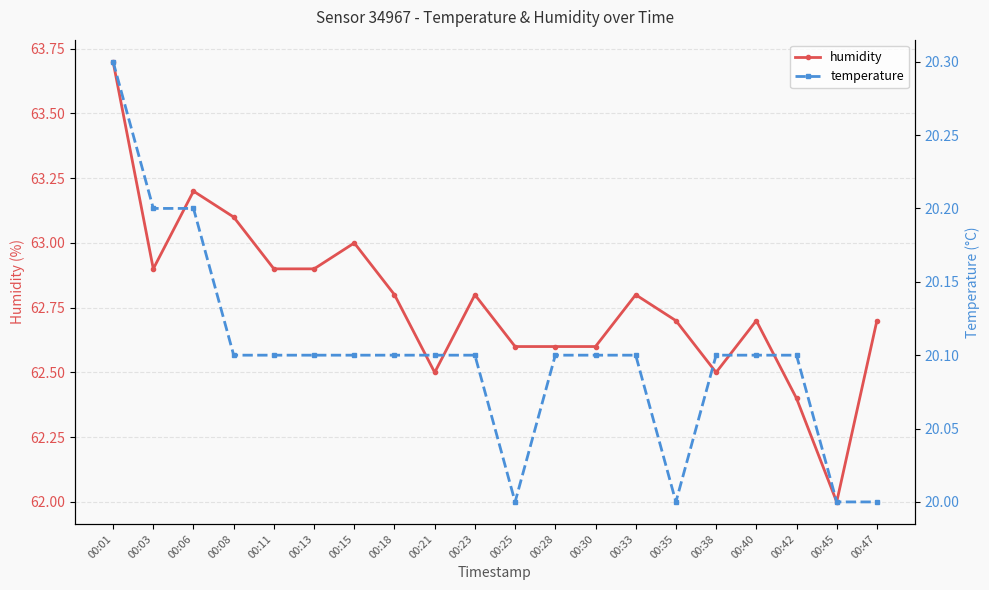

Rank the categories by humidity value from highest to lowest.

00:01, 00:06, 00:08, 00:15, 00:03, 00:11, 00:13, 00:18, 00:23, 00:33, 00:35, 00:40, 00:47, 00:25, 00:28, 00:30, 00:21, 00:38, 00:42, 00:45